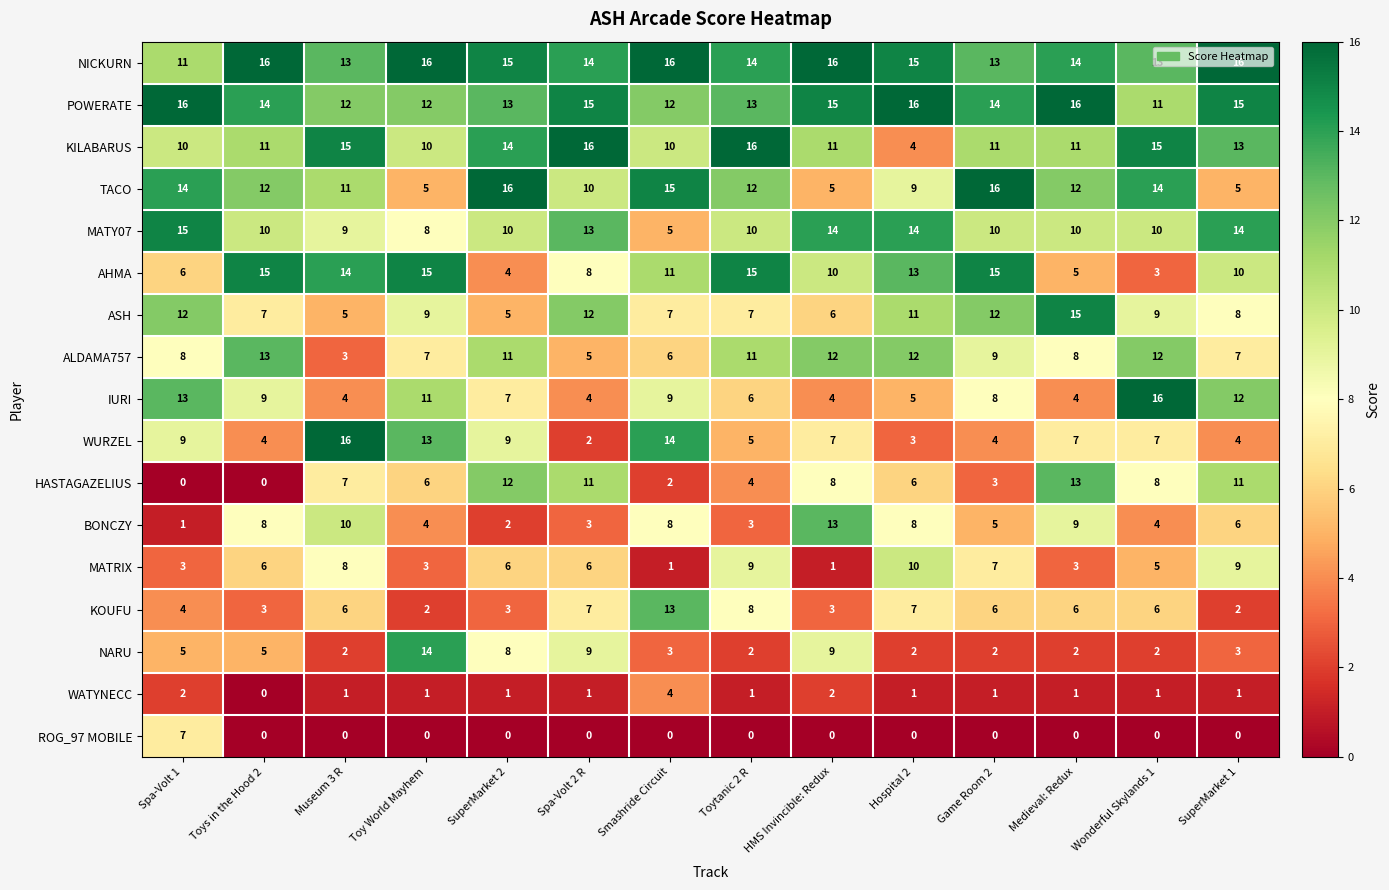

What is the spread (max minus min) of values at HMS Invincible: Redux?

16